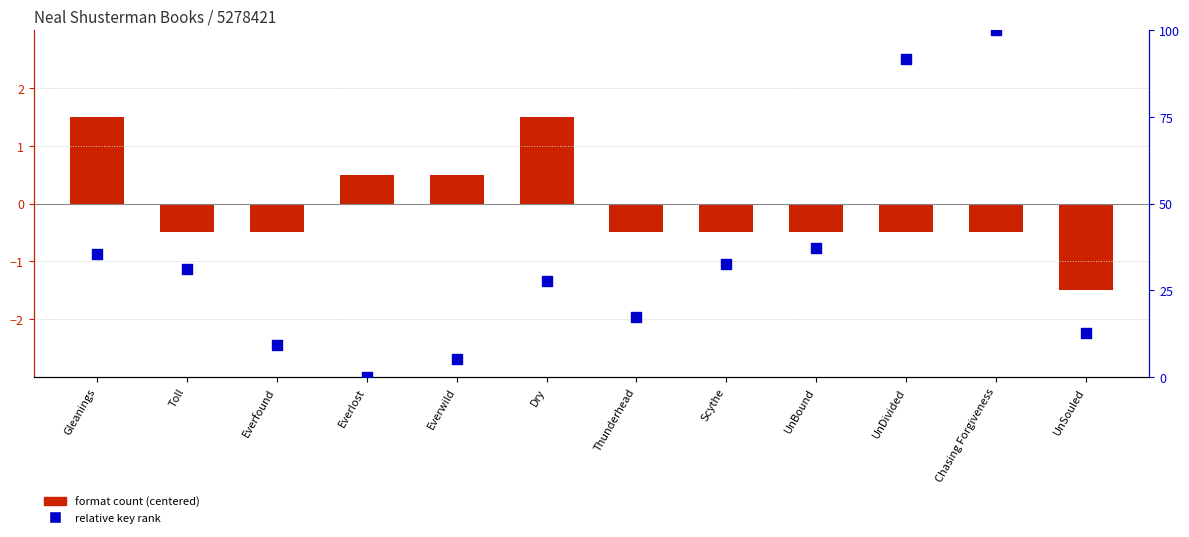

Which series has the largest total across all categories?

relative key rank